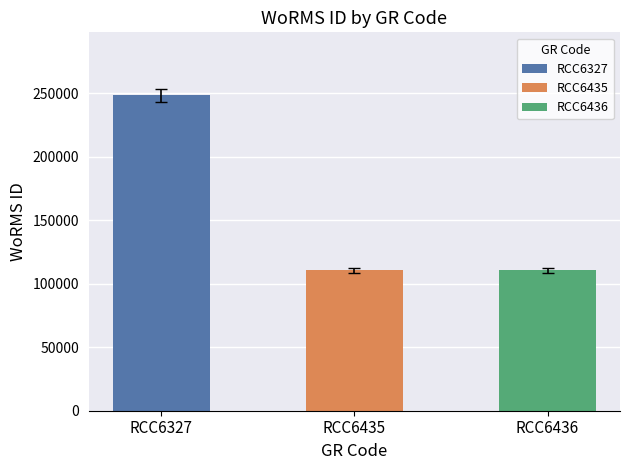

Which category has the highest value across all series?

RCC6327